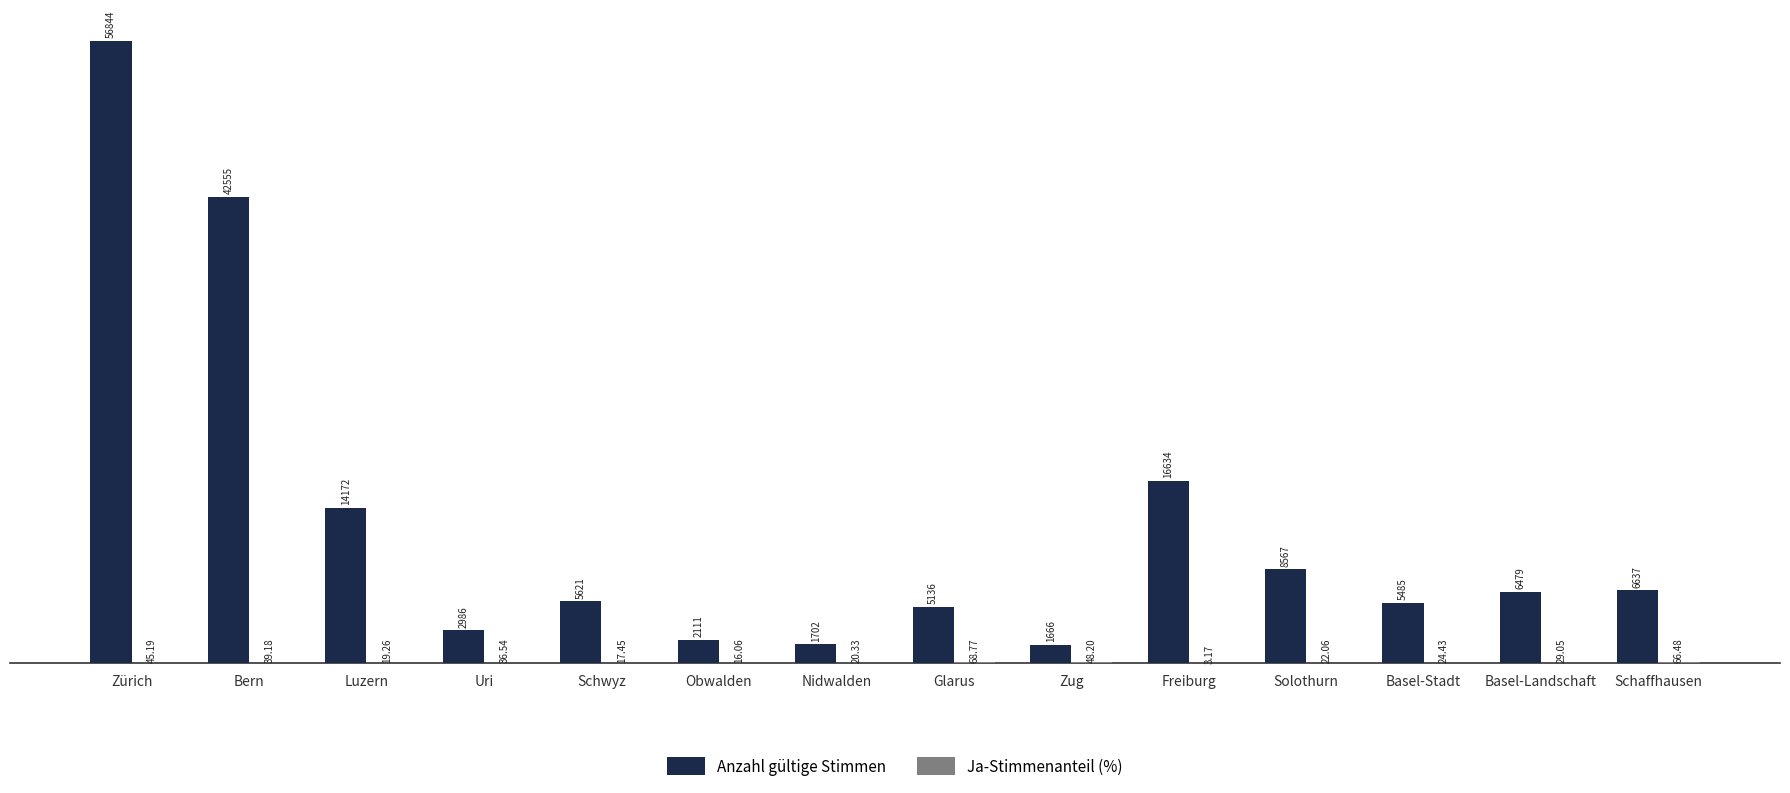

At which category is the sum across all series the highest?

Zürich